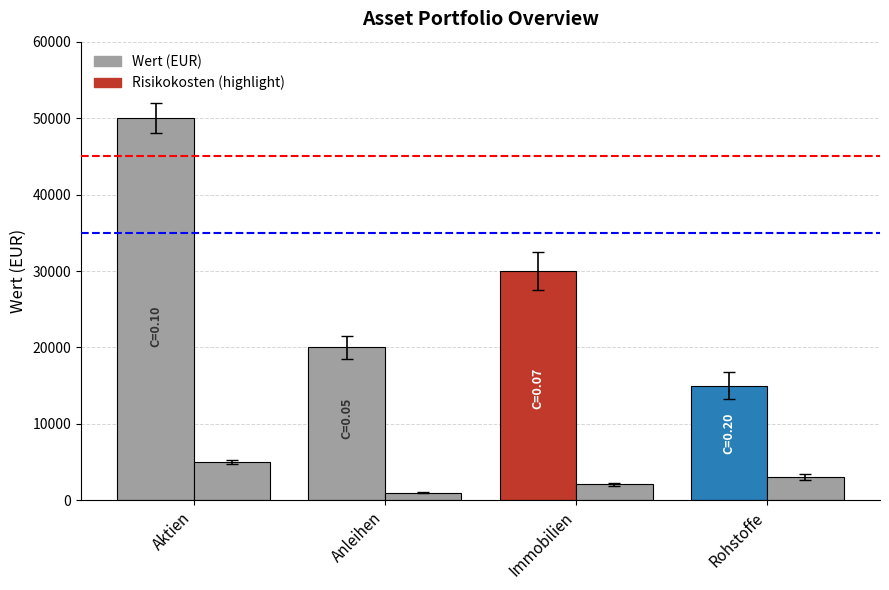

Does the chart contain stacked bars?

No